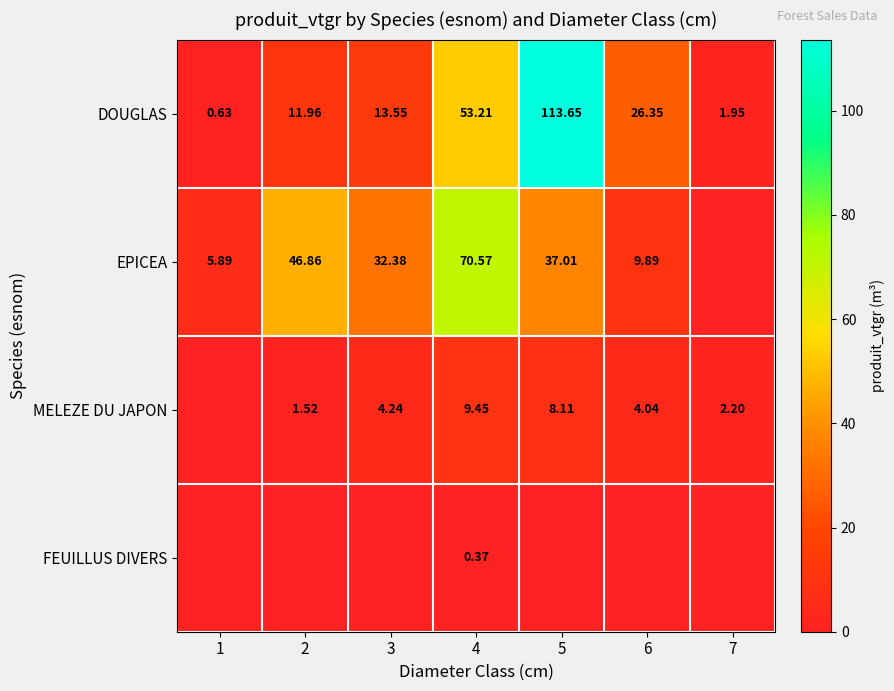

Which series has the largest range (max minus min)?

DOUGLAS